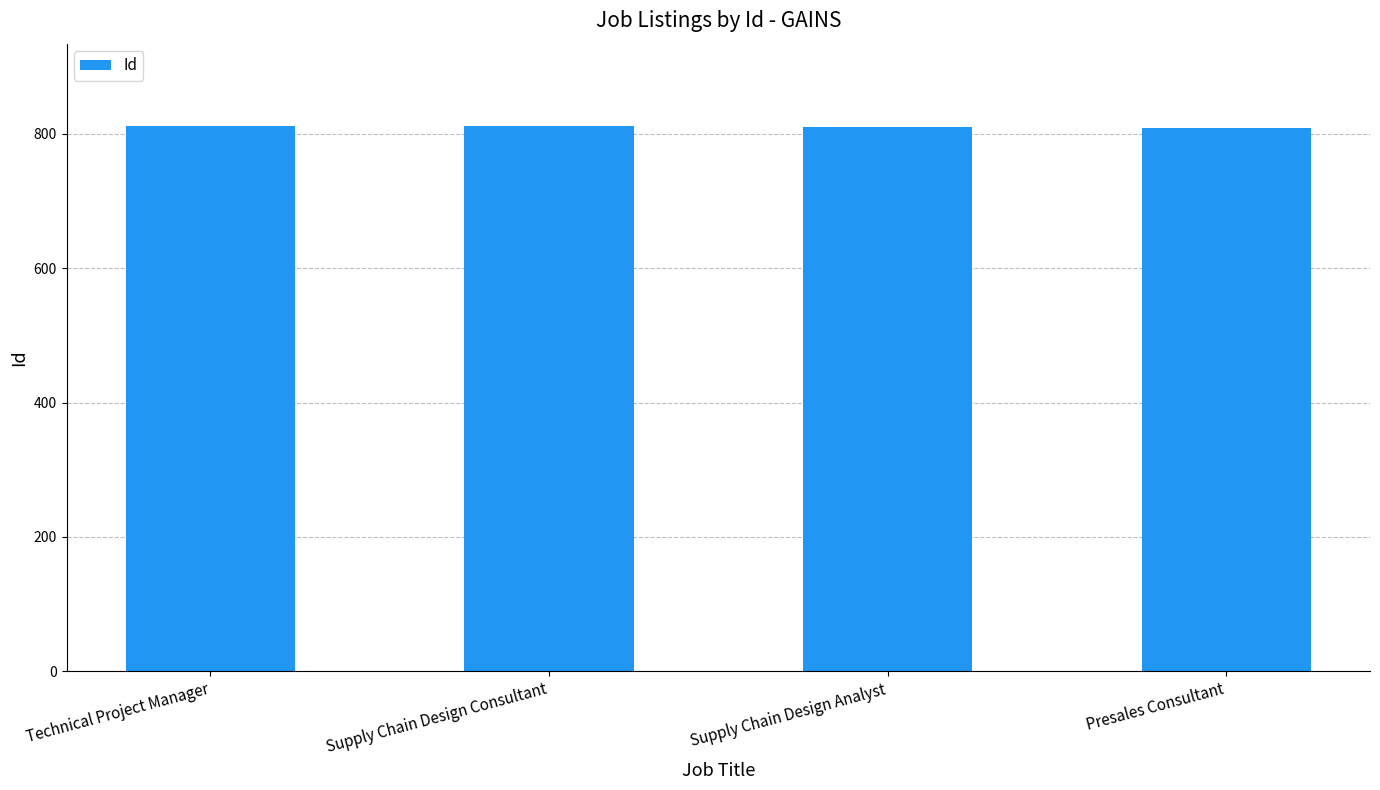

True or false: the data shows 812 at Technical Project Manager.

True